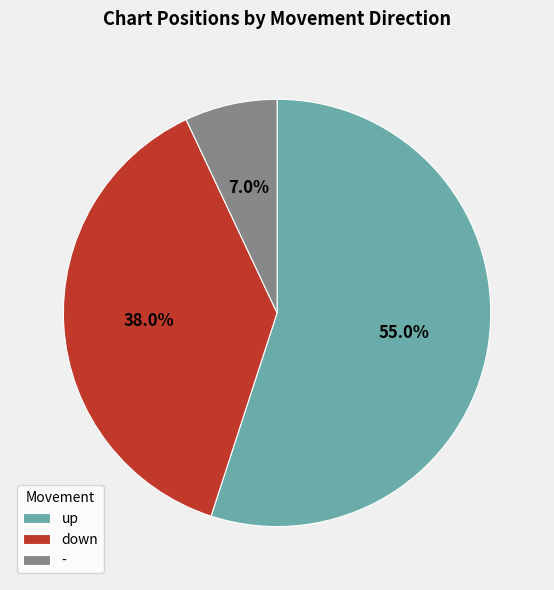

Which slice represents more than half of the pie?

up